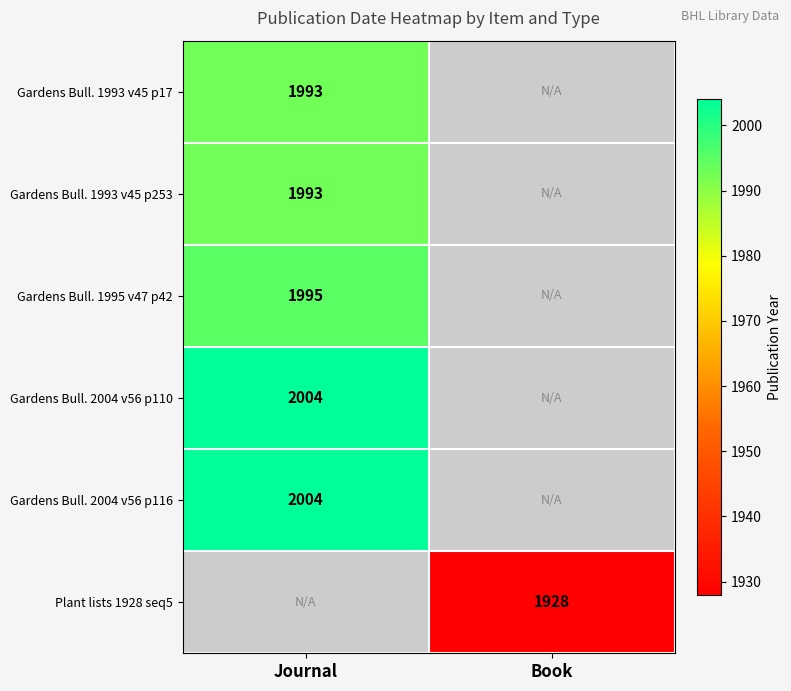

The value of Gardens Bull. 2004 v56 p116 at Journal is 569. True or false?

False